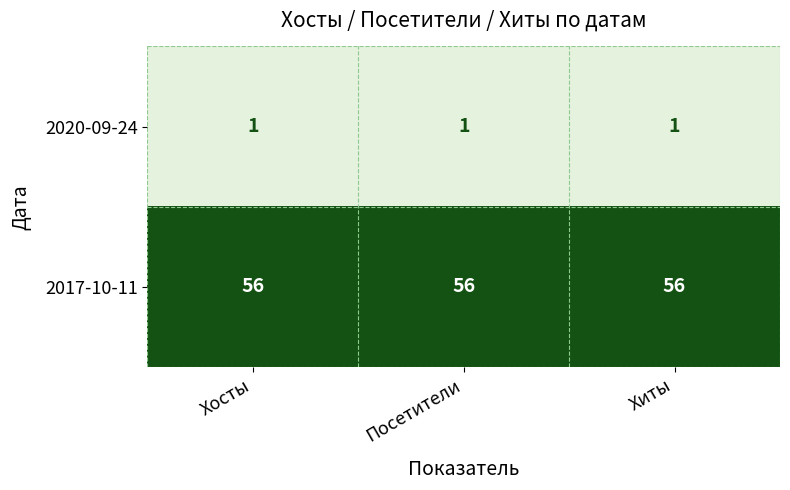

What is the greatest value displayed?

56